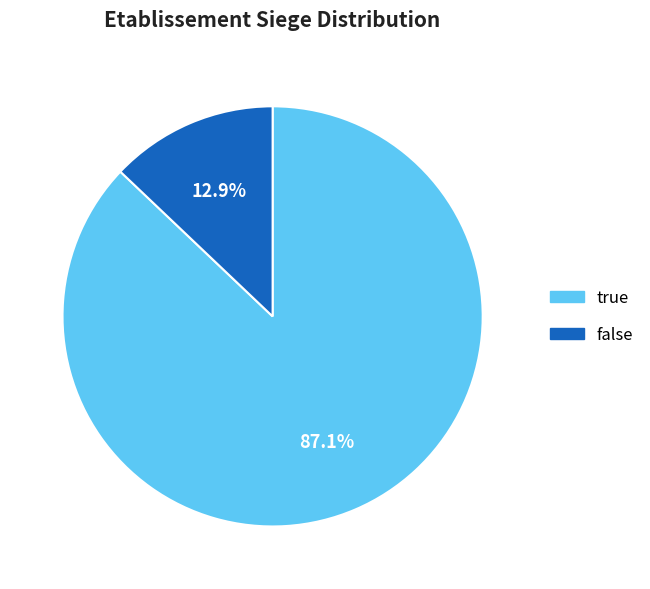

Is there any slice that represents more than half of the pie?

Yes